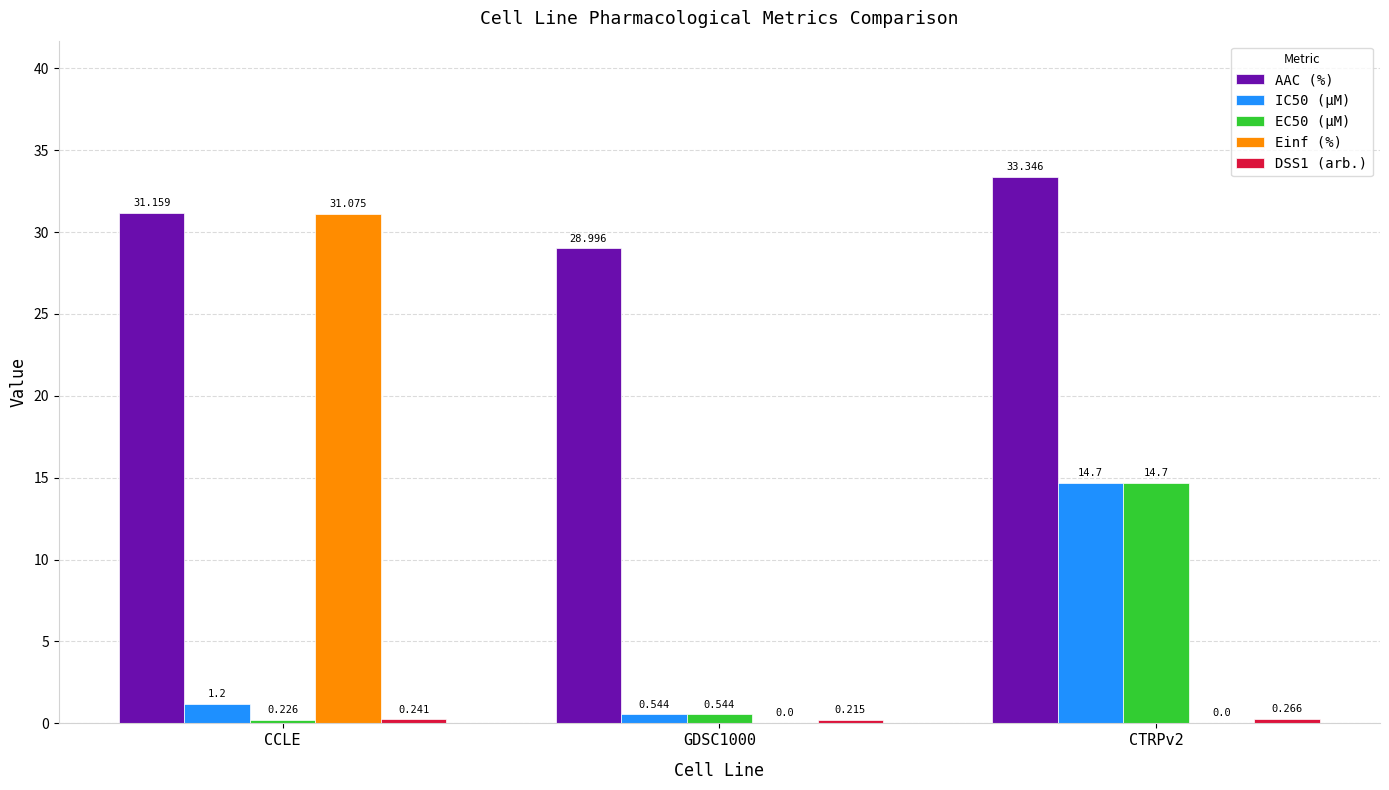

Is the value of Einf (%) at CTRPv2 greater than the value of IC50 (µM) at CCLE?

No